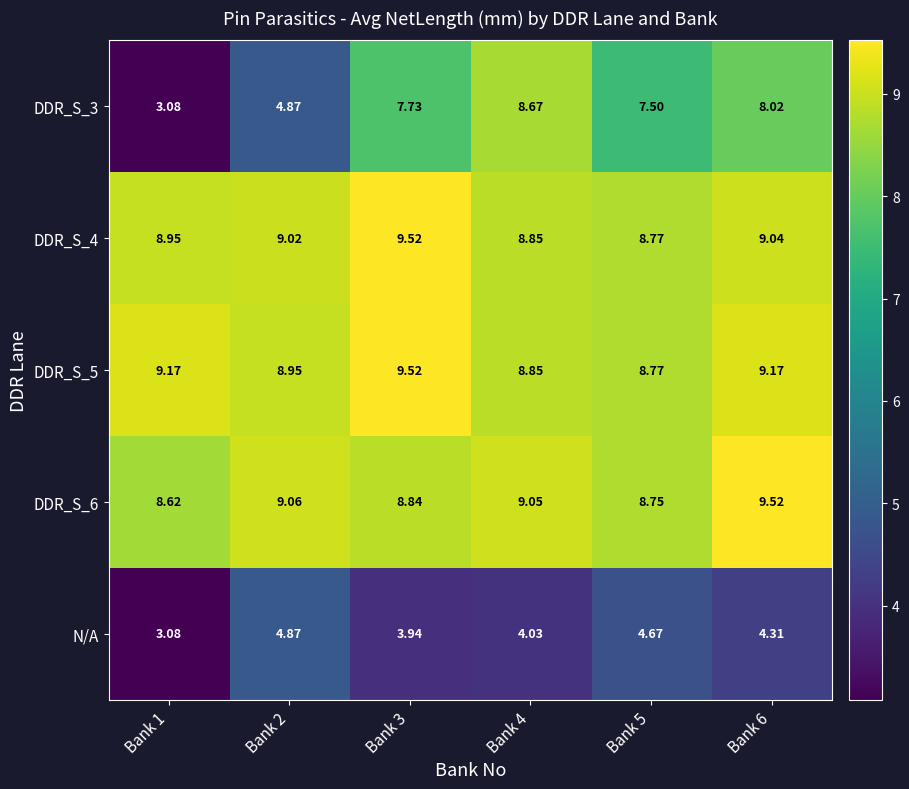

Is the value of DDR_S_3 at Bank 1 greater than the value of DDR_S_4 at Bank 2?

No